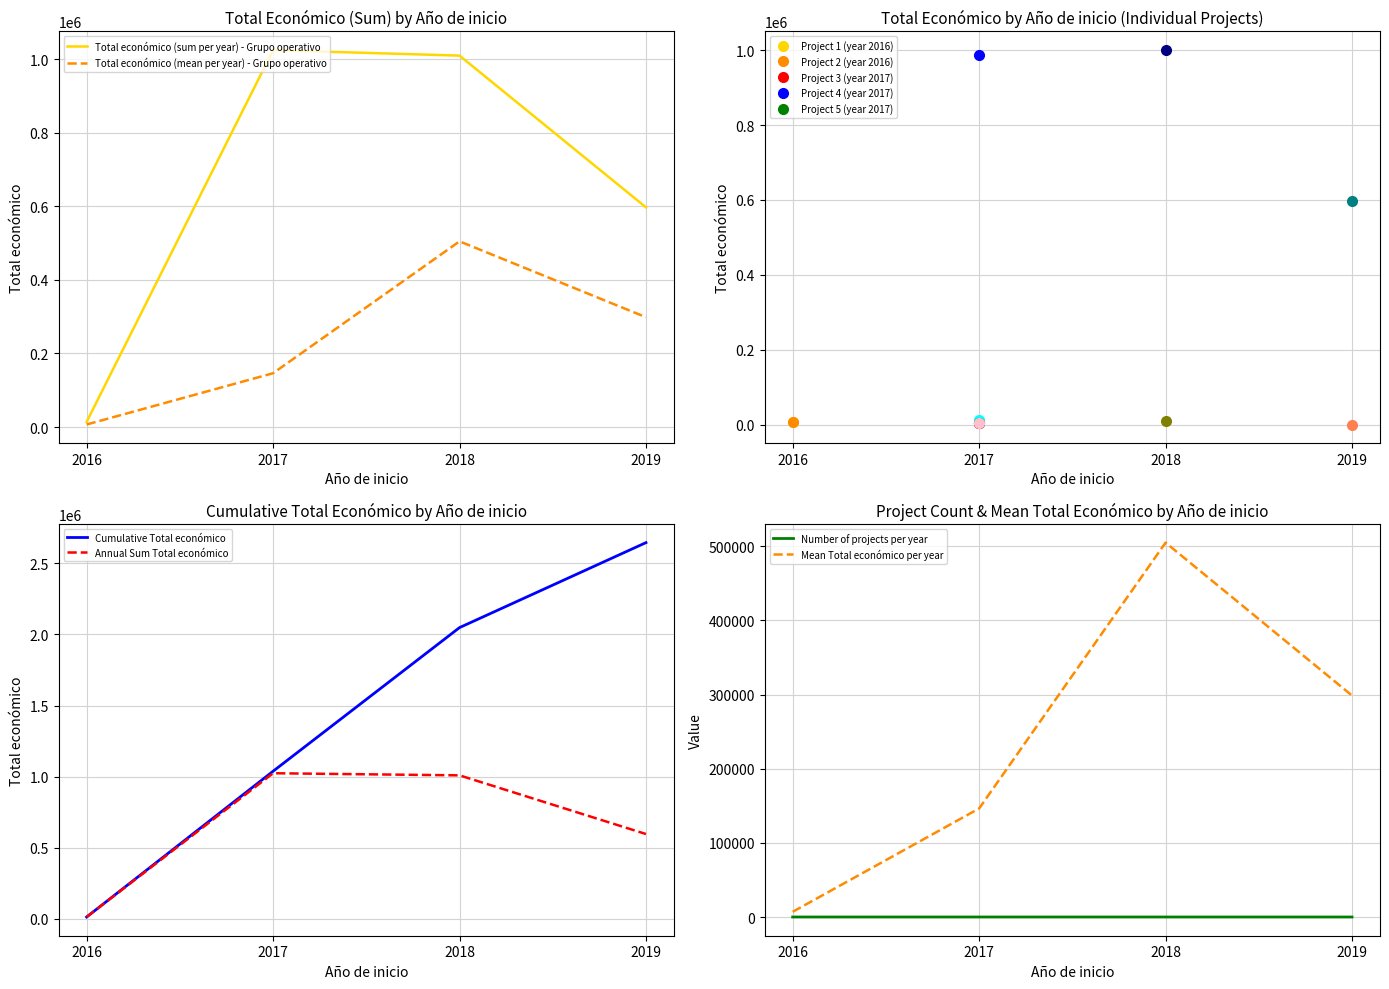

What is the average value of the Total económico (mean per year) - Grupo operativo series?

239177.9